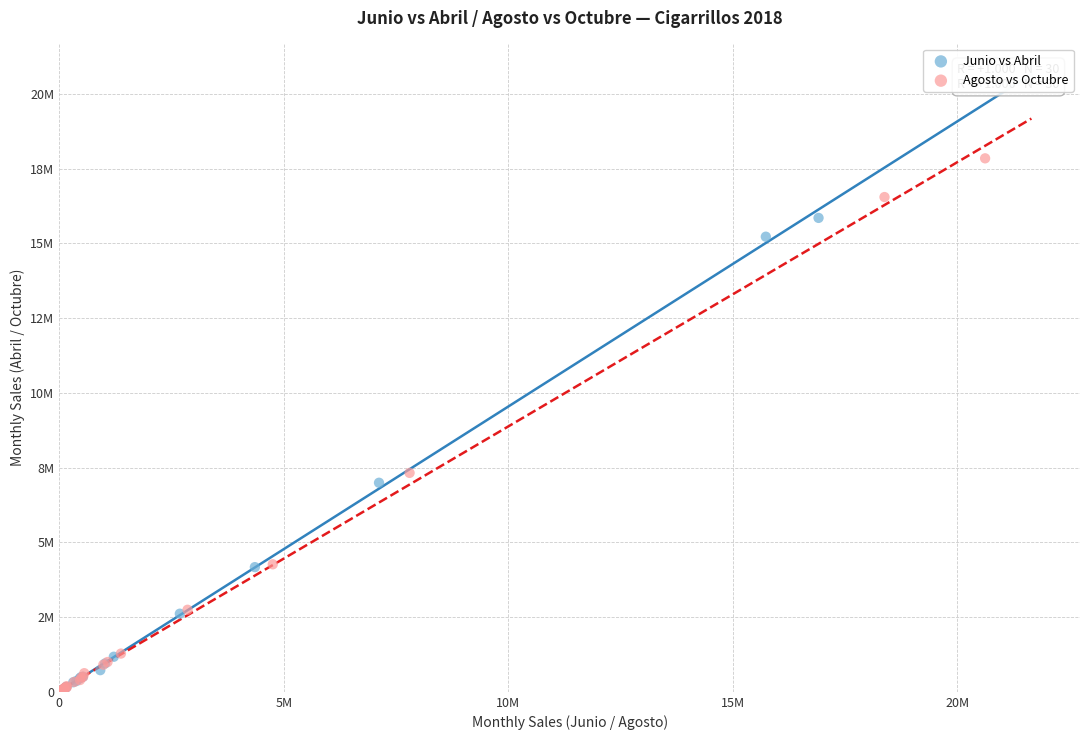

Which series has the largest Y range (max minus min)?

Agosto vs Octubre